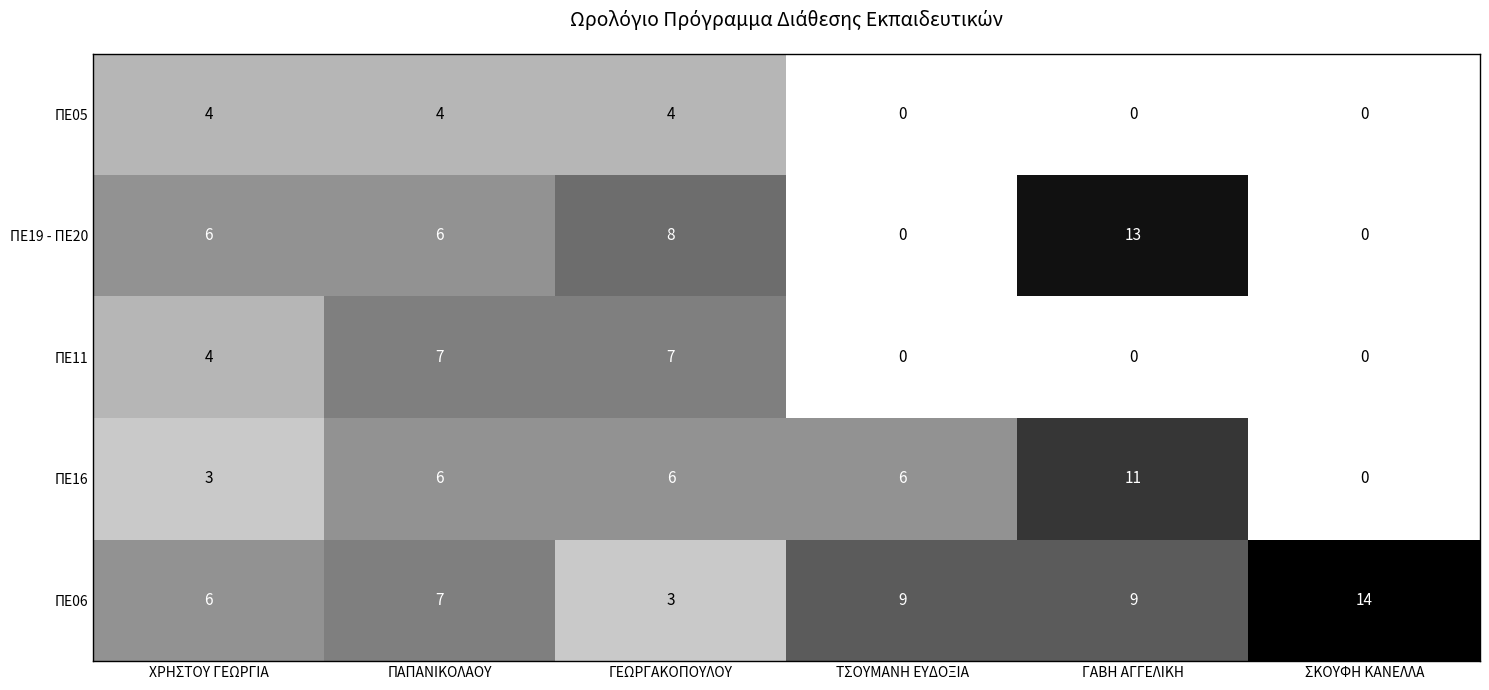

List the series in order of their peak value, highest first.

ΠΕ06, ΠΕ19 - ΠΕ20, ΠΕ16, ΠΕ11, ΠΕ05